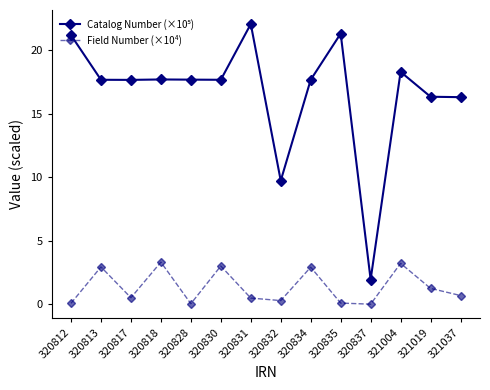

Which series changed the most between 320830 and 321019?

Field Number (×10⁴)